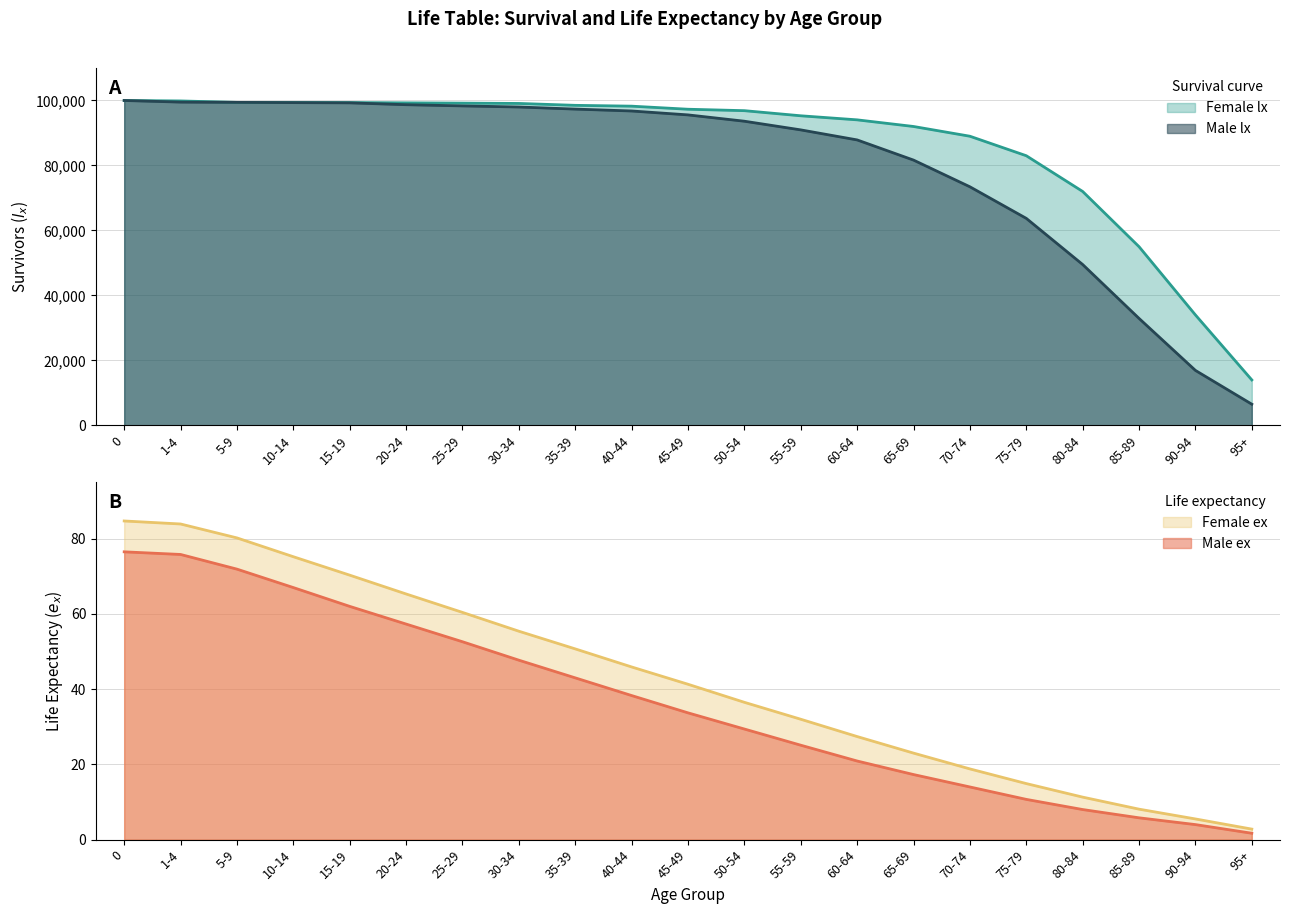

True or false: Male ex and Male lx cross at least once.

False